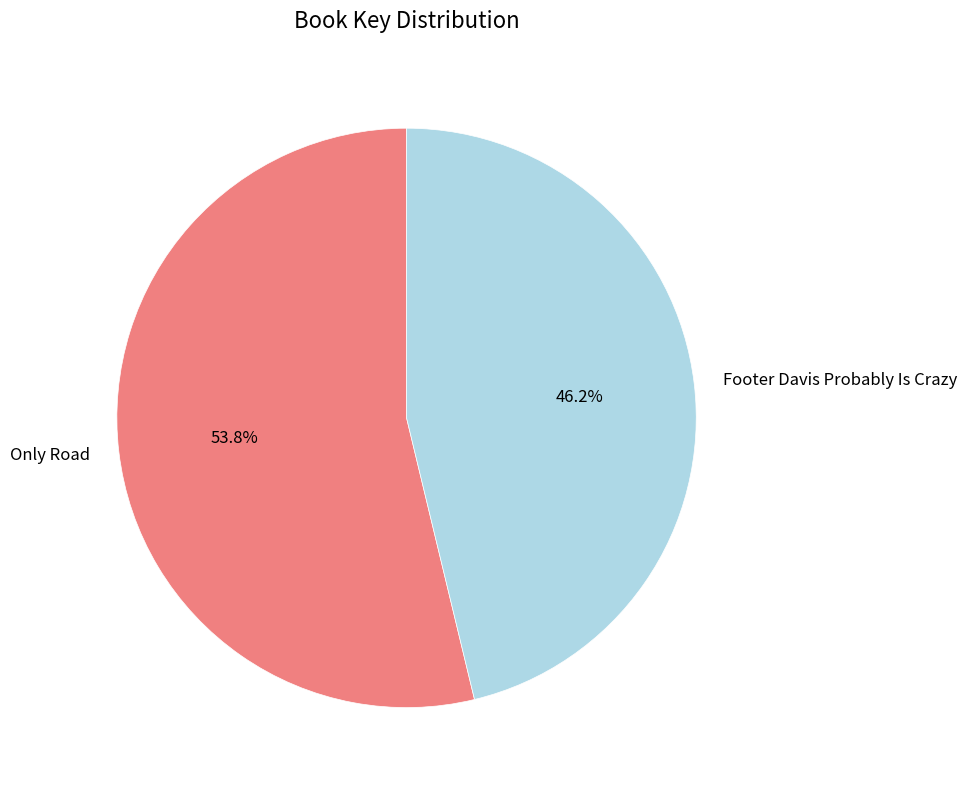

What is the smallest slice in the pie chart?

Footer Davis Probably Is Crazy